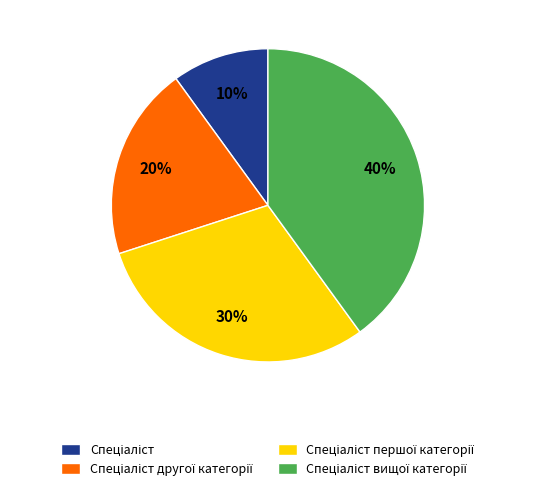

To the nearest percent, what is the average slice percentage?

25%